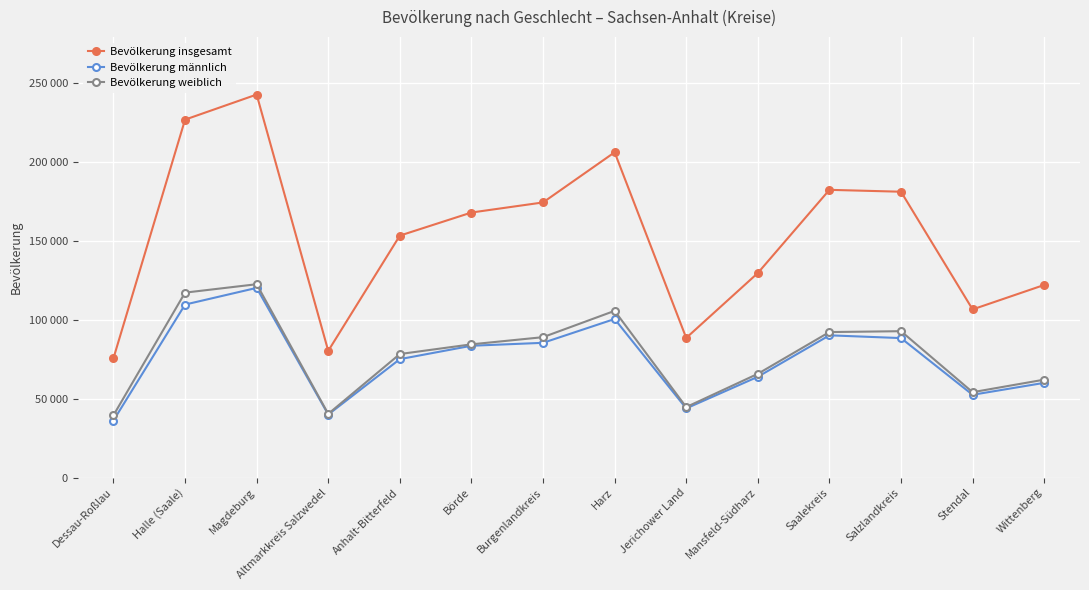

What are all the series names shown in the legend?

Bevölkerung insgesamt, Bevölkerung männlich, Bevölkerung weiblich